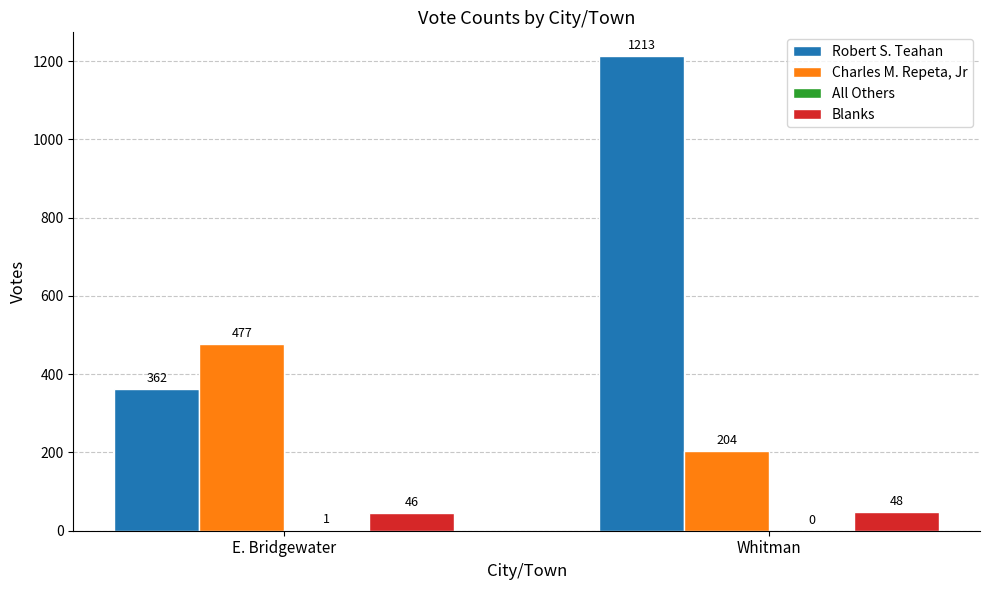

Which label corresponds to the largest value in the chart?

Whitman